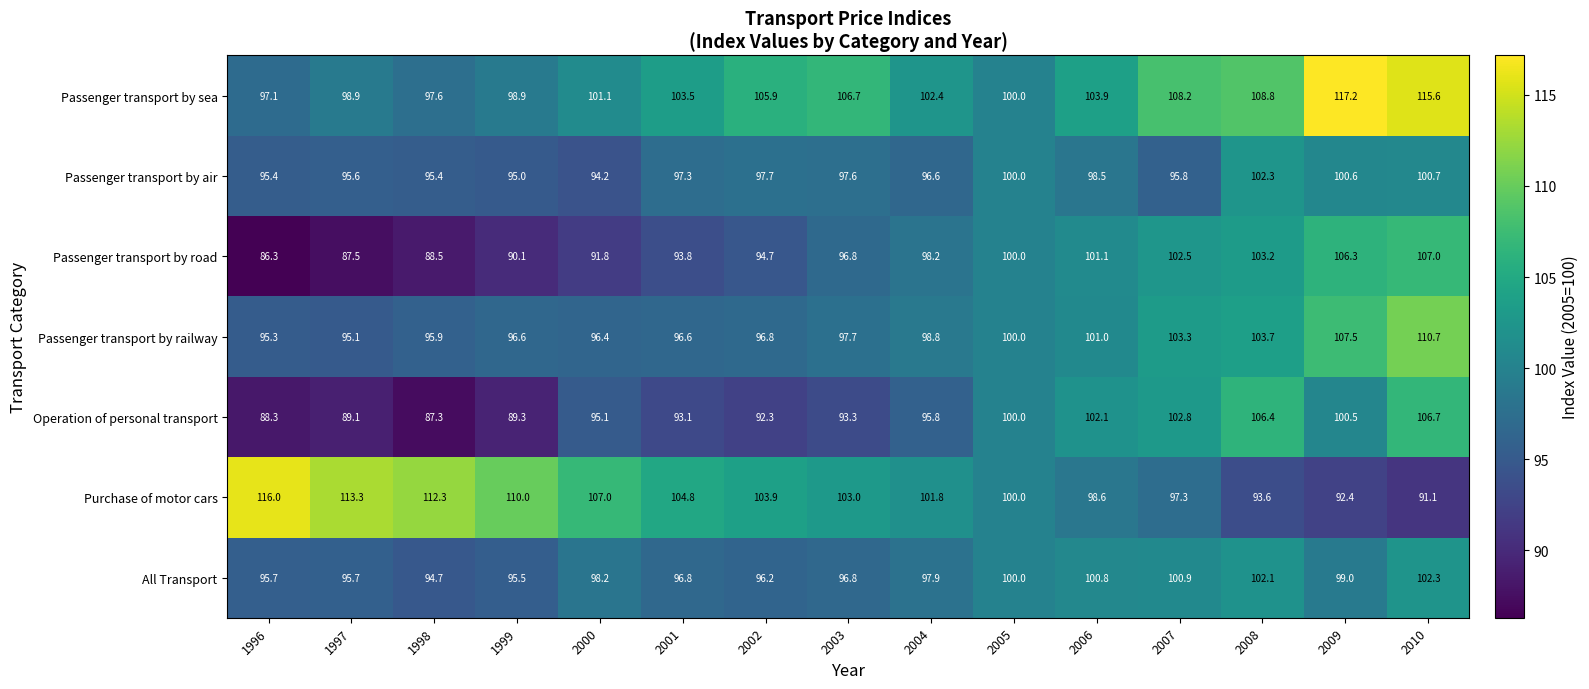

Which series changed the most between 1999 and 2001?

Purchase of motor cars